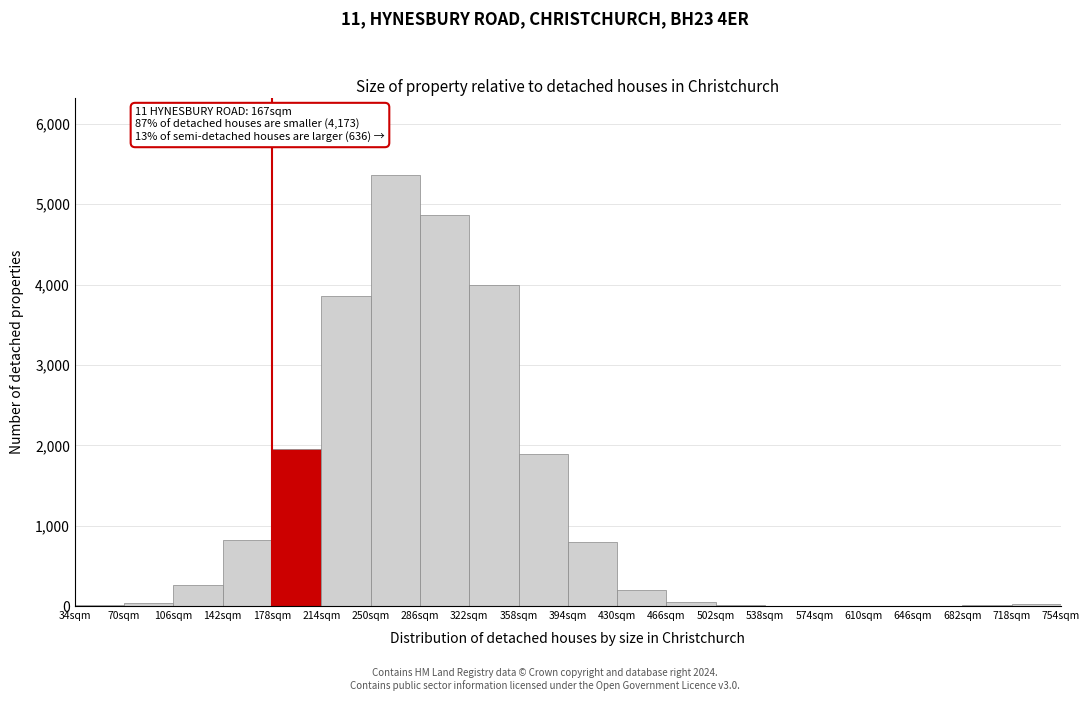

Which range on the x-axis has the tallest bar?

250 to 286